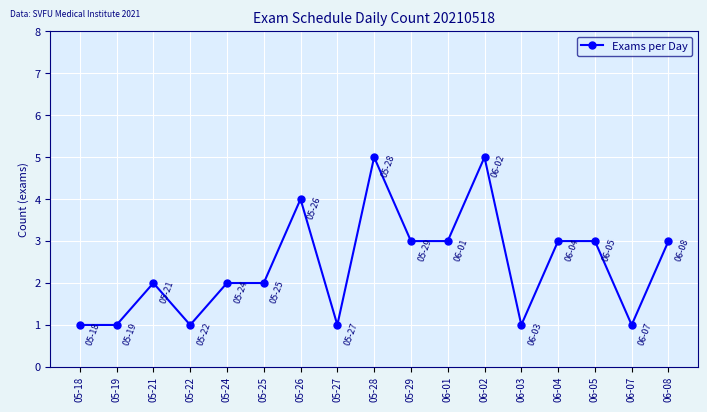

The value at 05-24 is 2. True or false?

True